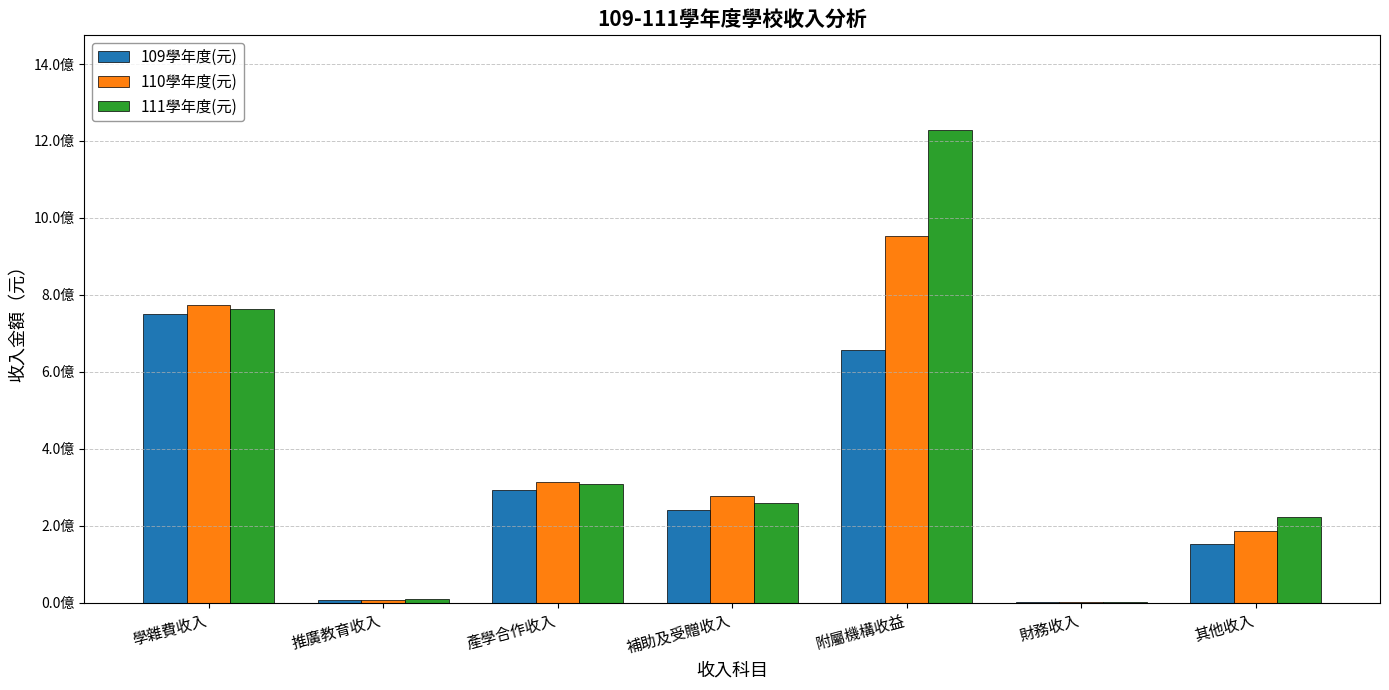

What are all the series names shown in the legend?

109學年度(元), 110學年度(元), 111學年度(元)